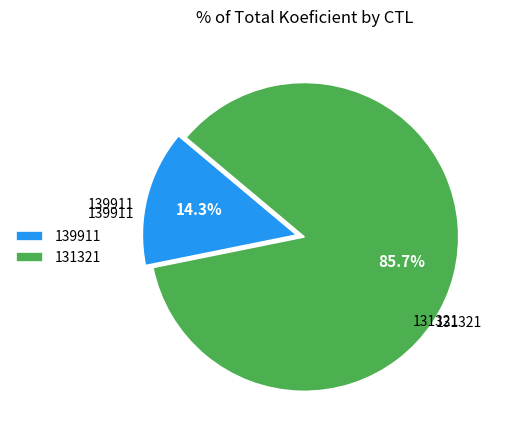

True or false: 139911 accounts for 14% of the total.

True